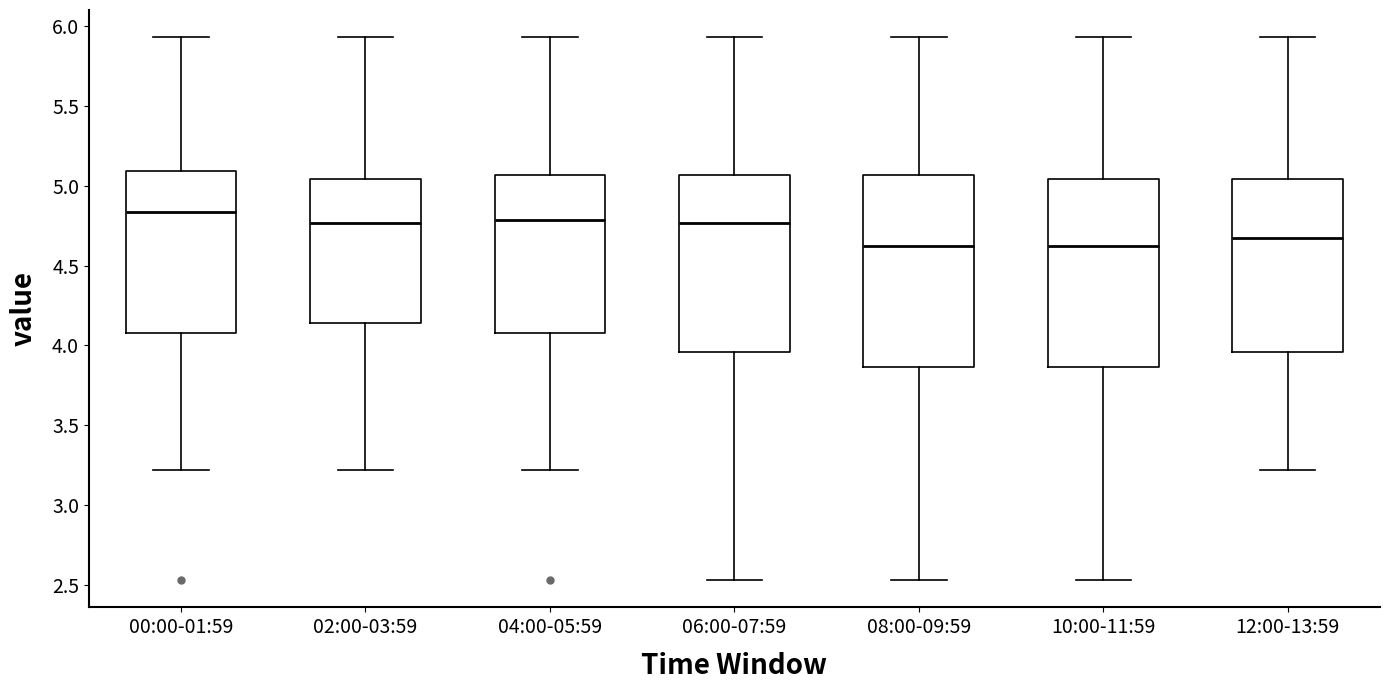

Reading left to right, read every box against the y-axis: the position of its median line, the range the box covers, and the ends of its whiskers. The values are not printed on the chart, so give them approximately, as read against the axis.

00:00-01:59: median 4.85, box 4.10 to 5.10, whiskers 3.20 to 5.95
02:00-03:59: median 4.75, box 4.15 to 5.05, whiskers 3.20 to 5.95
04:00-05:59: median 4.80, box 4.10 to 5.05, whiskers 3.20 to 5.95
06:00-07:59: median 4.75, box 3.95 to 5.05, whiskers 2.55 to 5.95
08:00-09:59: median 4.65, box 3.85 to 5.05, whiskers 2.55 to 5.95
10:00-11:59: median 4.65, box 3.85 to 5.05, whiskers 2.55 to 5.95
12:00-13:59: median 4.70, box 3.95 to 5.05, whiskers 3.20 to 5.95